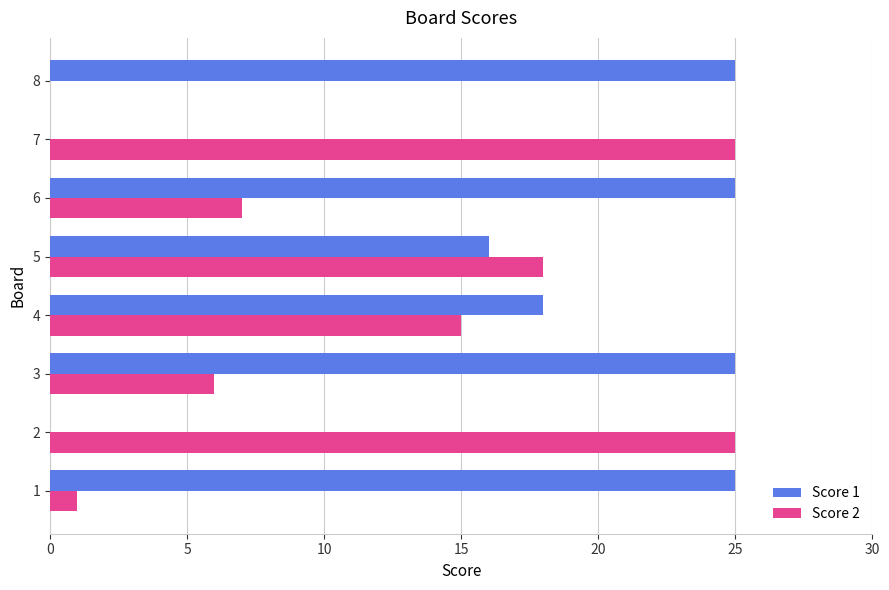

What is the maximum value shown in the chart?

25